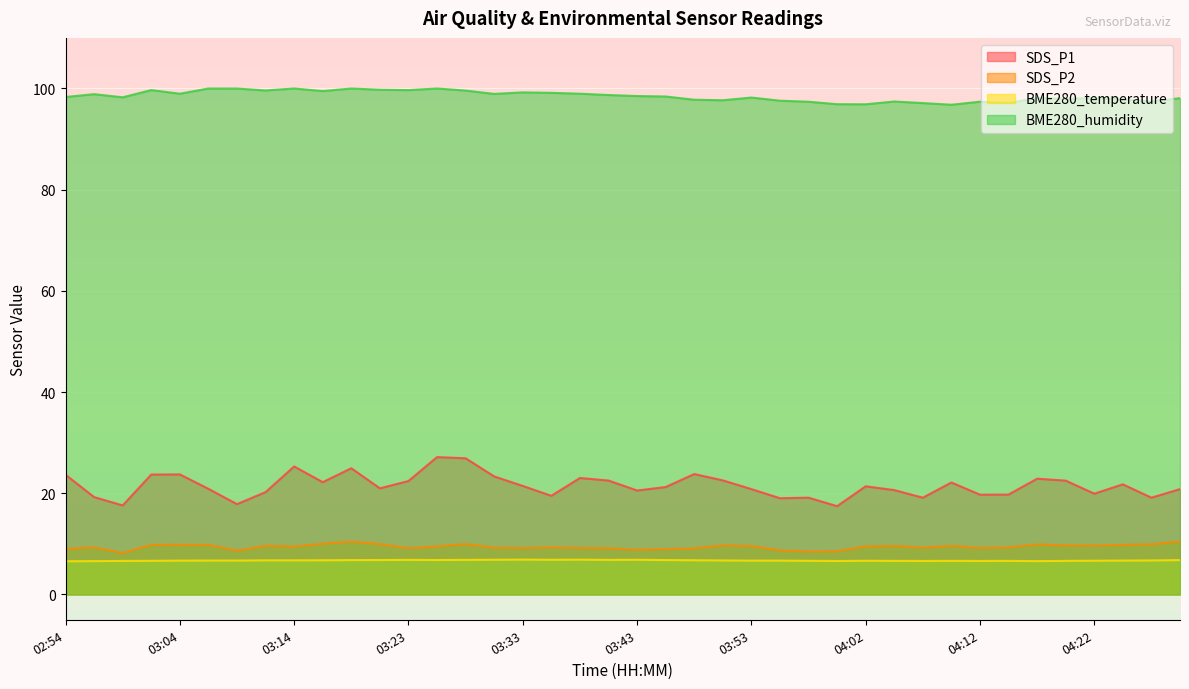

What is the difference between the BME280_temperature values at 03:23 and 03:04?

0.1